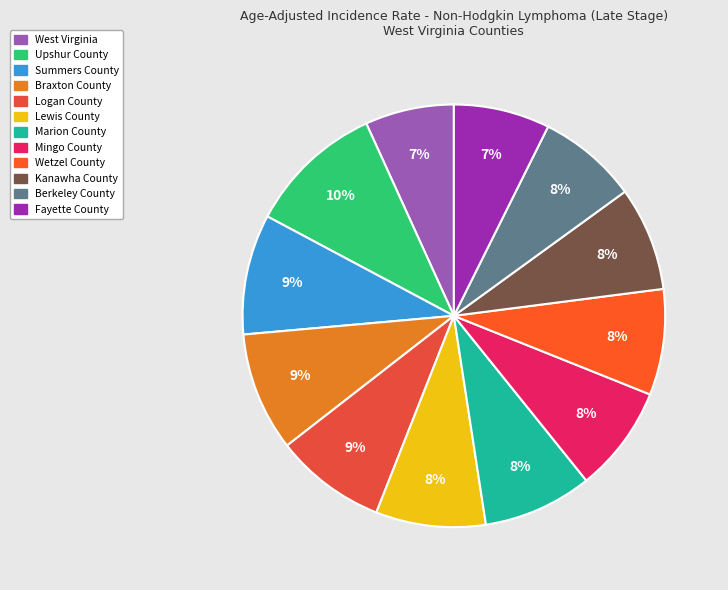

To the nearest percent, what percentage of the pie is Fayette County?

7%